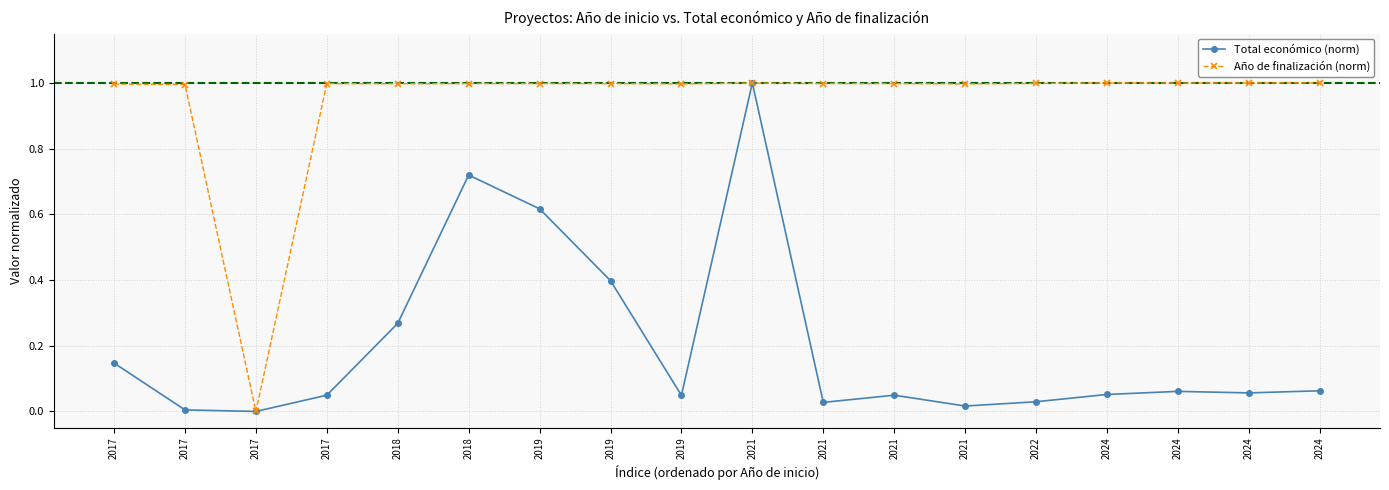

Where is the first local maximum for Año de finalización (norm)?

2017